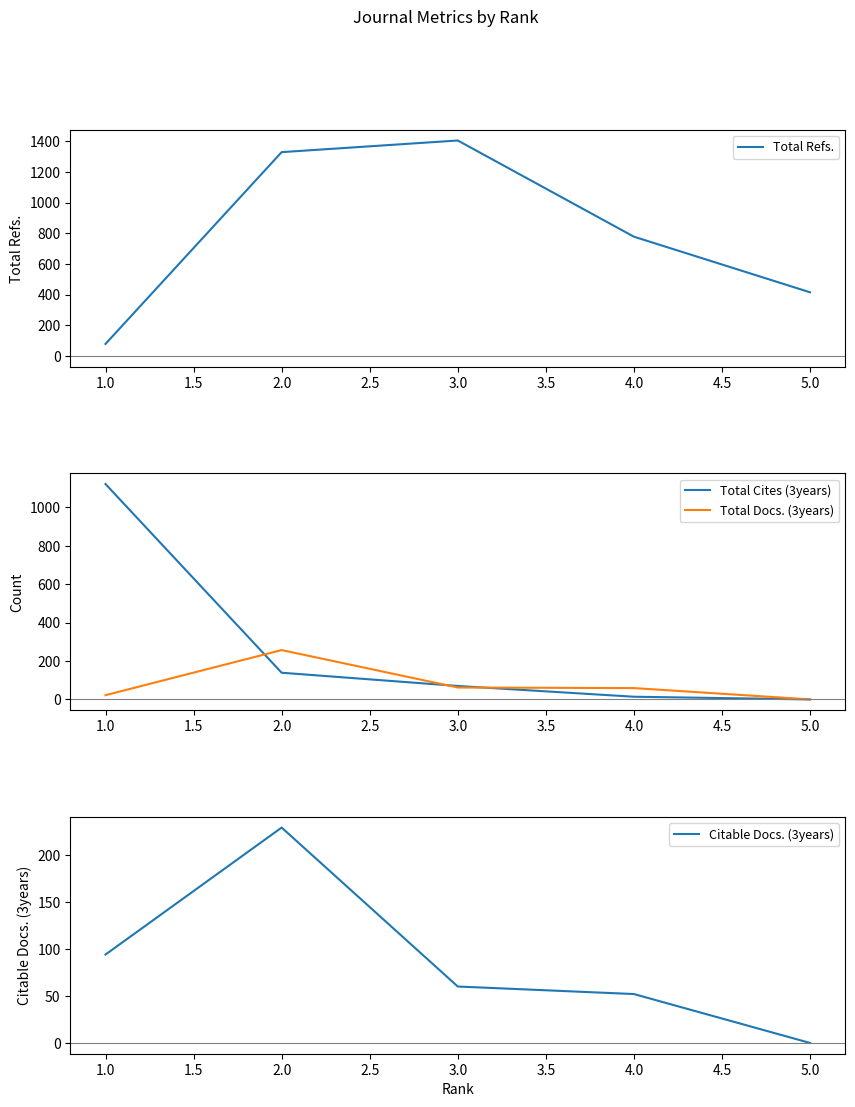

The value of Total Refs. at 2.0 is 2124. True or false?

False